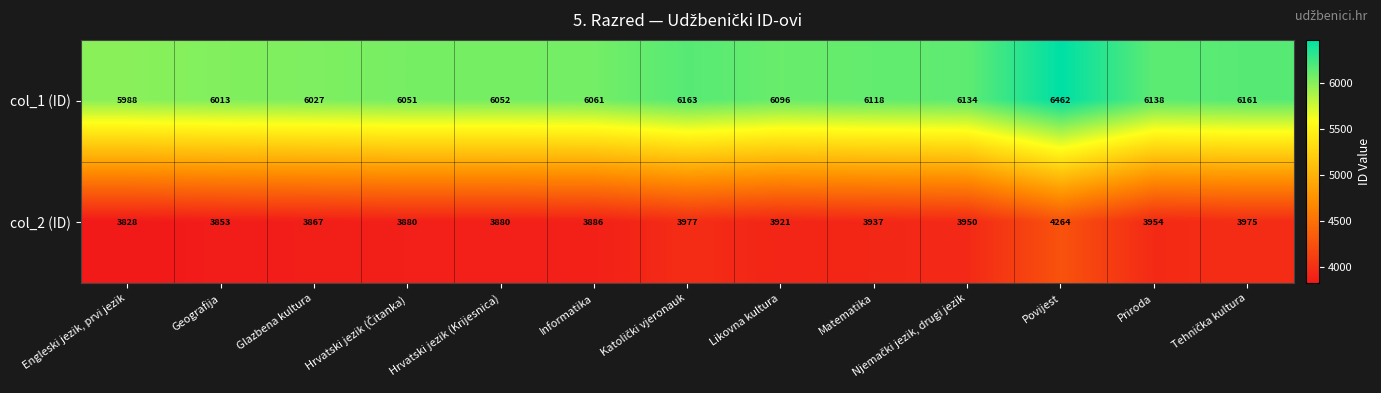

What is the sum of the col_2 (ID) values at Povijest and Geografija?

8117